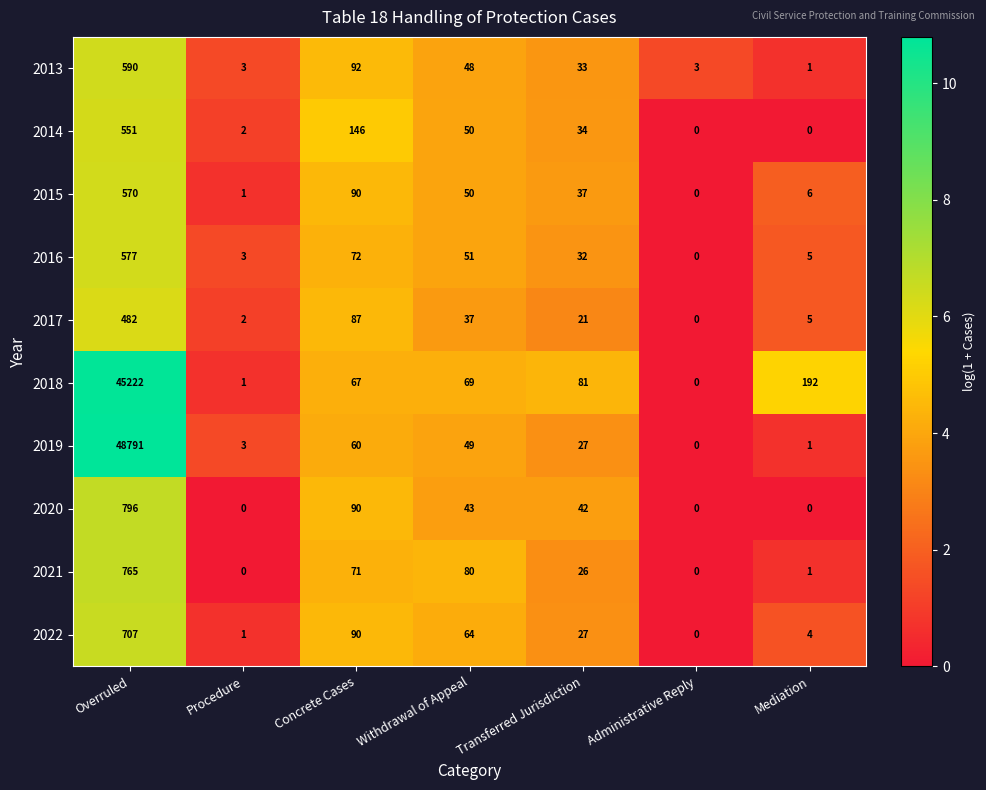

What is the difference between the 2022 values at Concrete Cases and Mediation?

86